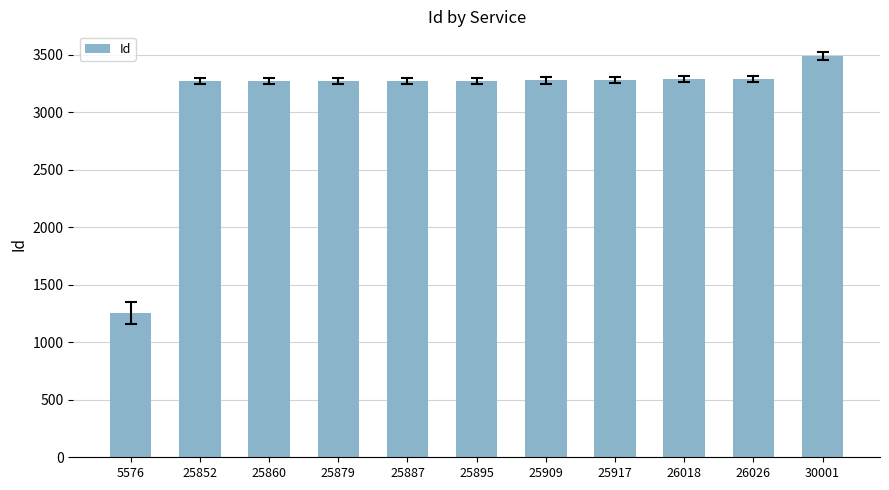

How many data points are less than 3277?

5